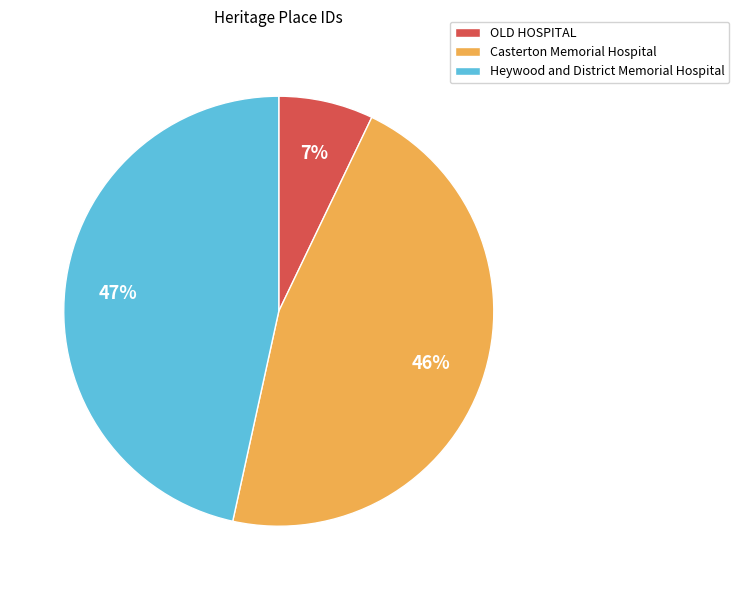

Do Casterton Memorial Hospital and OLD HOSPITAL together represent more than half of the pie?

Yes